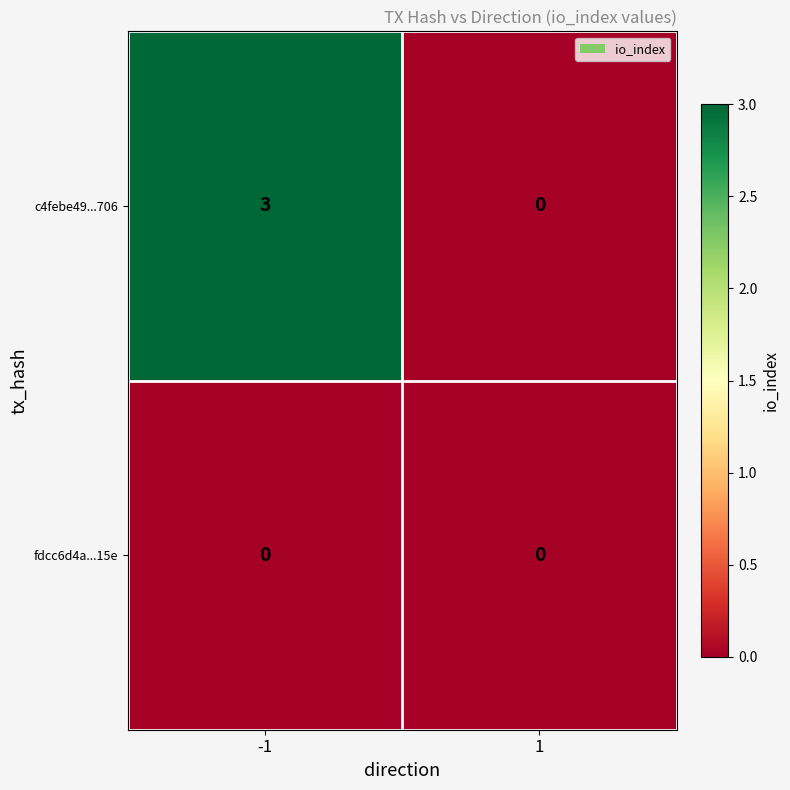

What is the greatest value displayed?

3